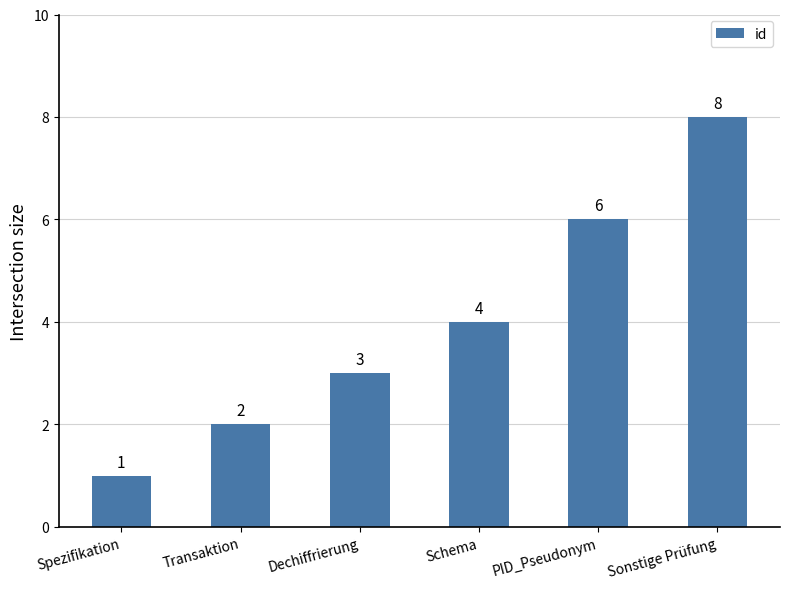

Rank the categories by value from highest to lowest.

Sonstige Prüfung, PID_Pseudonym, Schema, Dechiffrierung, Transaktion, Spezifikation